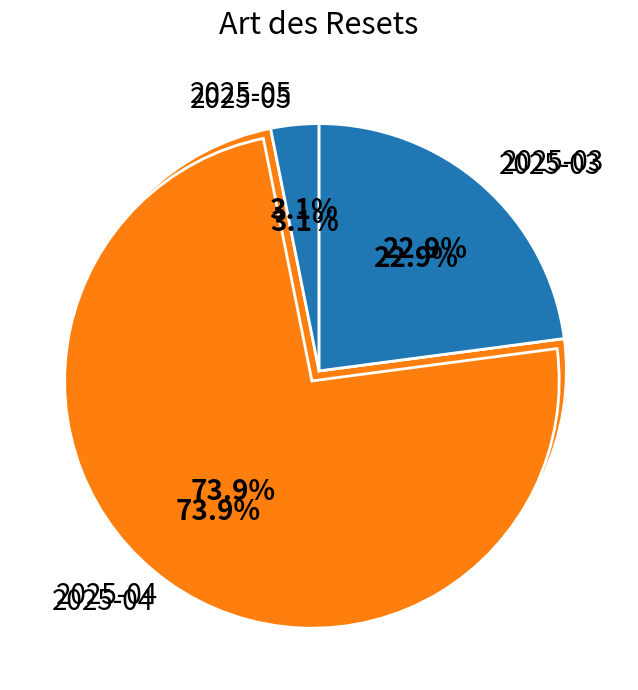

Is there a majority slice in this chart?

No